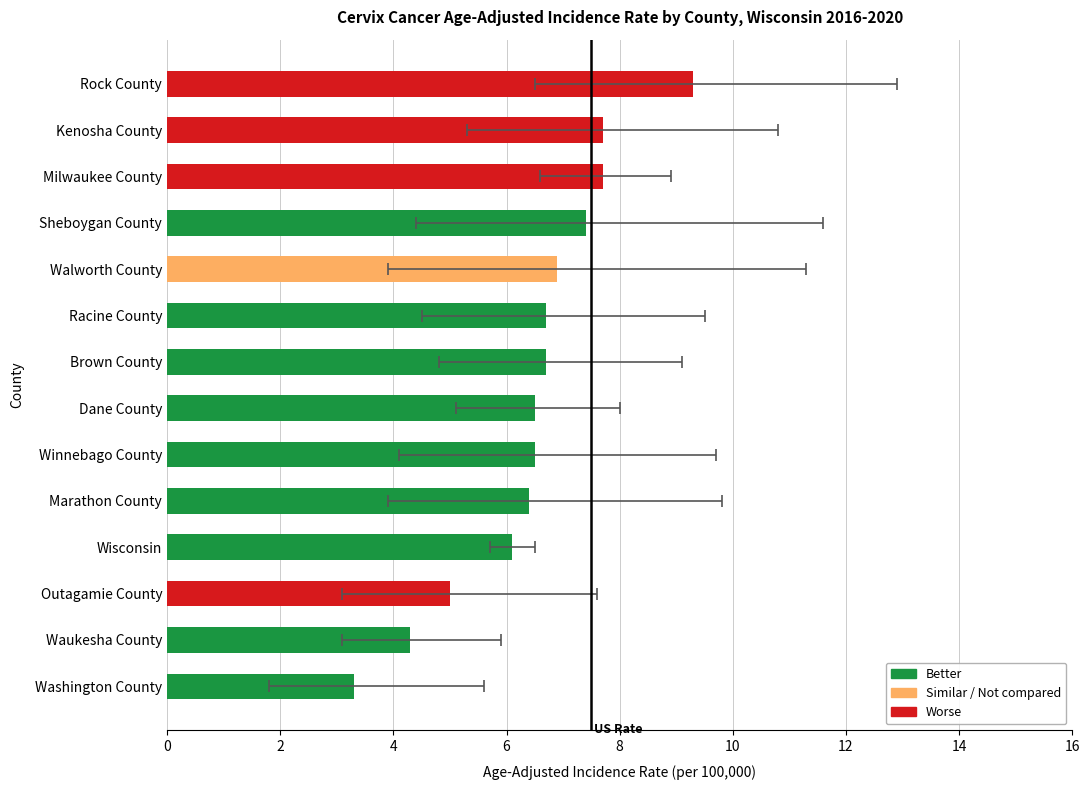

Which has a higher value, Kenosha County or Sheboygan County?

Kenosha County